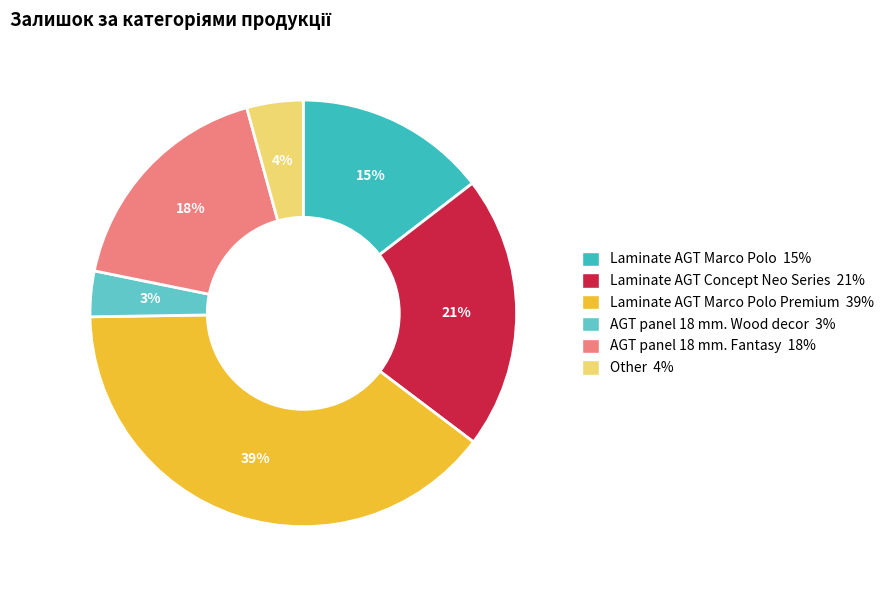

To the nearest percent, what is the difference between the largest and smallest slice percentages?

36%